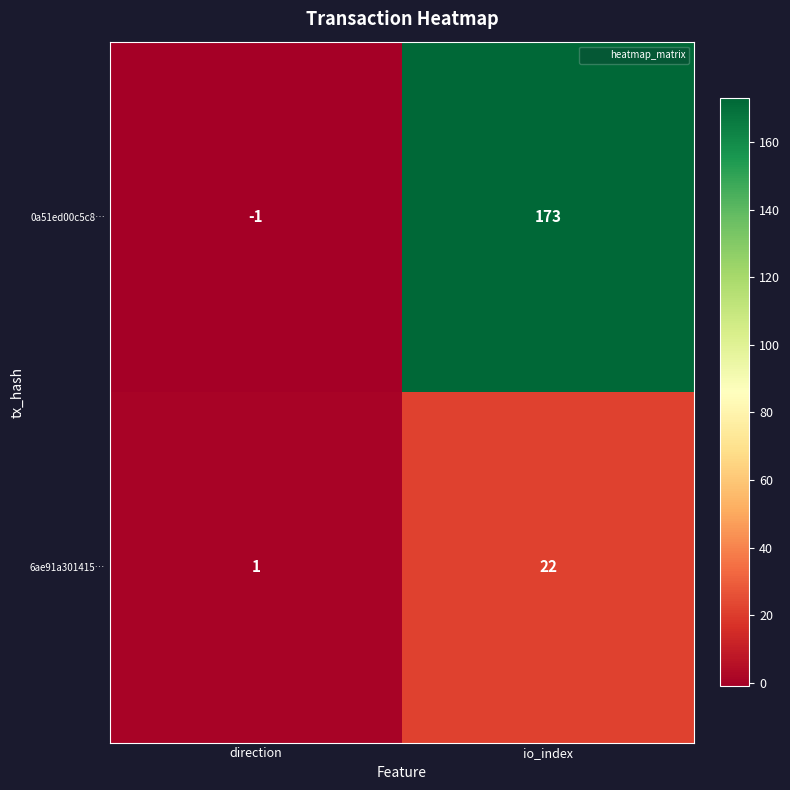

Reading right to left, list all the values displayed in this chart.

0a51ed00c5c8…: 173	-1
6ae91a301415…: 22	1